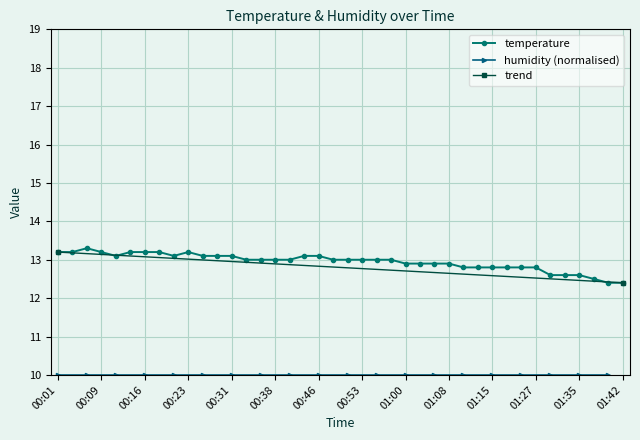

List the labels in order of value, smallest first.

01:40, 01:42, 01:37, 01:30, 01:32, 01:35, 01:10, 01:13, 01:15, 01:18, 01:21, 01:27, 01:00, 01:03, 01:05, 01:08, 00:33, 00:36, 00:38, 00:41, 00:48, 00:51, 00:53, 00:55, 00:58, 00:11, 00:21, 00:26, 00:28, 00:31, 00:43, 00:46, 00:01, 00:04, 00:09, 00:14, 00:16, 00:19, 00:23, 00:06